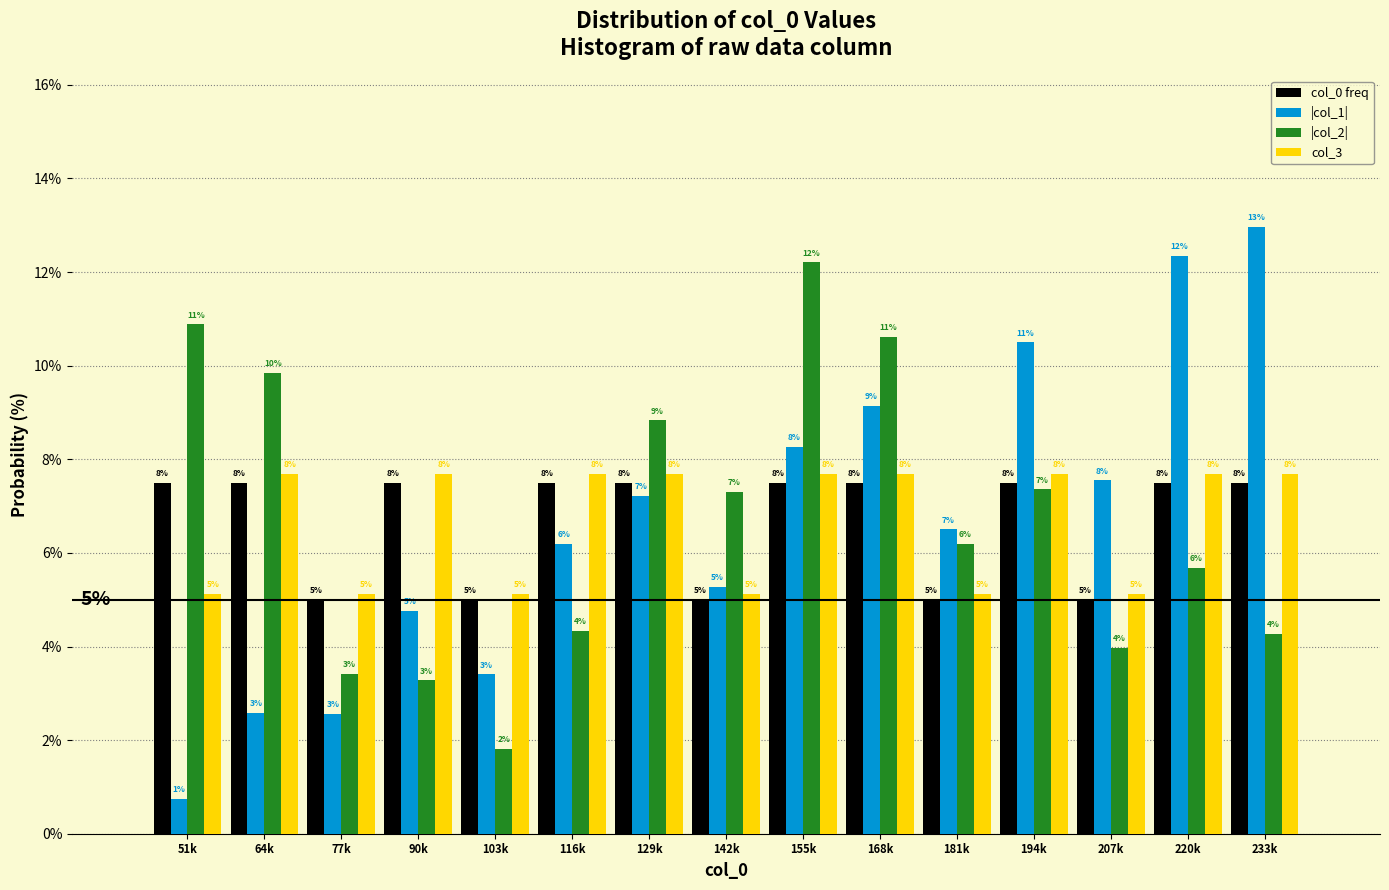

Does the chart contain stacked bars?

No